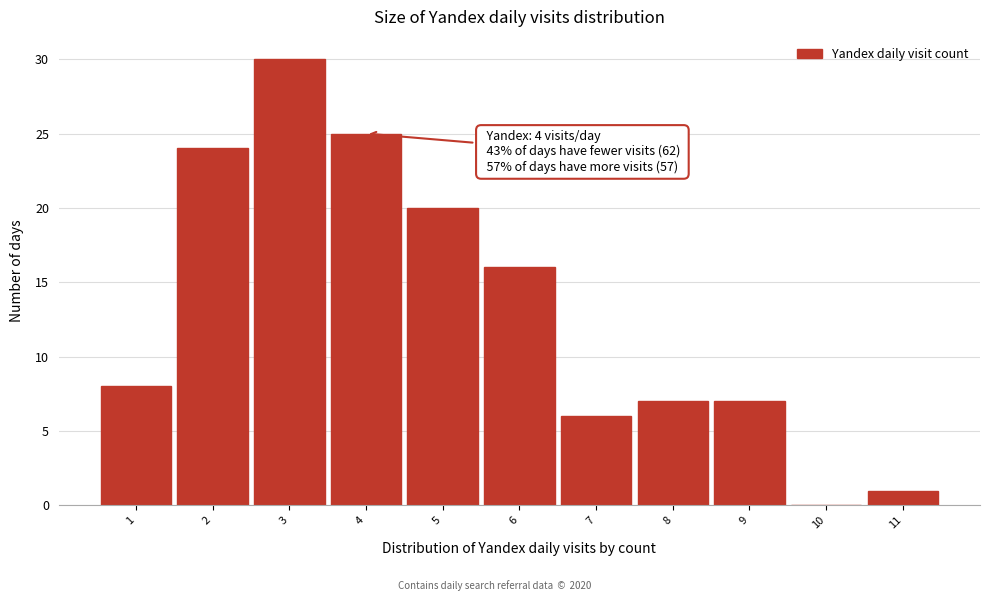

Which range on the x-axis has the tallest bar?

2.5 to 3.5